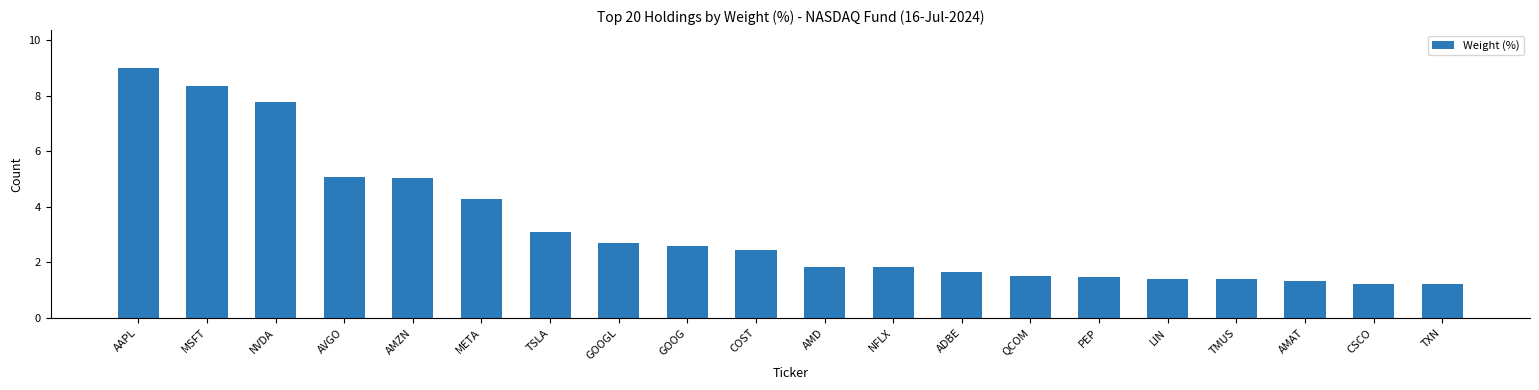

Between META and NVDA, which is larger?

NVDA